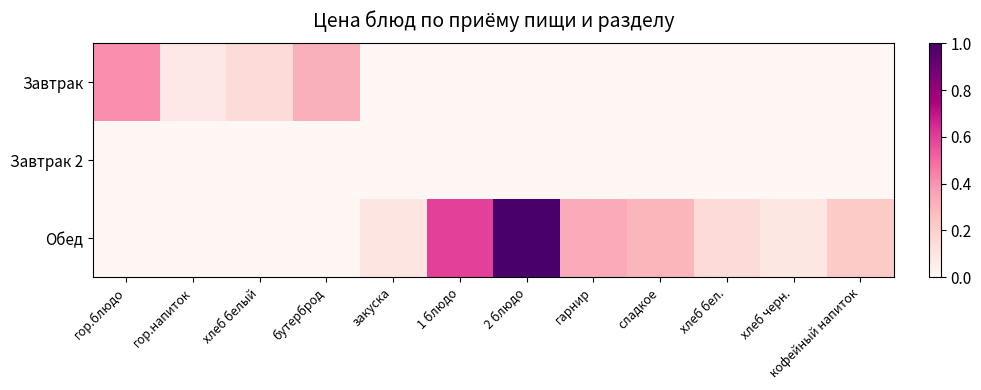

Which category has the highest value across all series?

2 блюдо